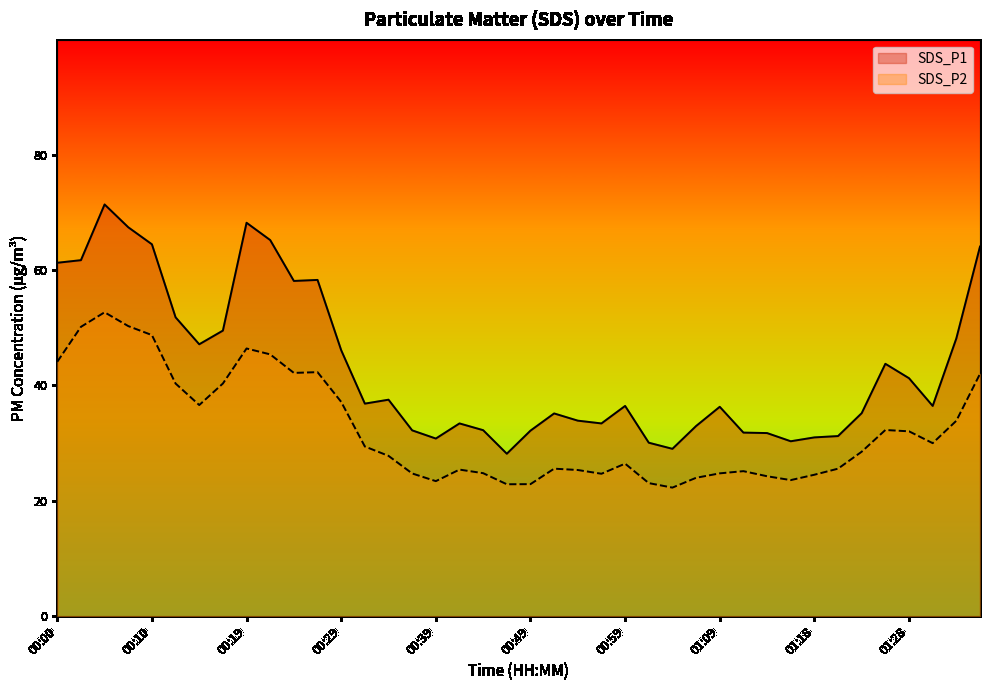

At which category is the sum across all series the highest?

00:05